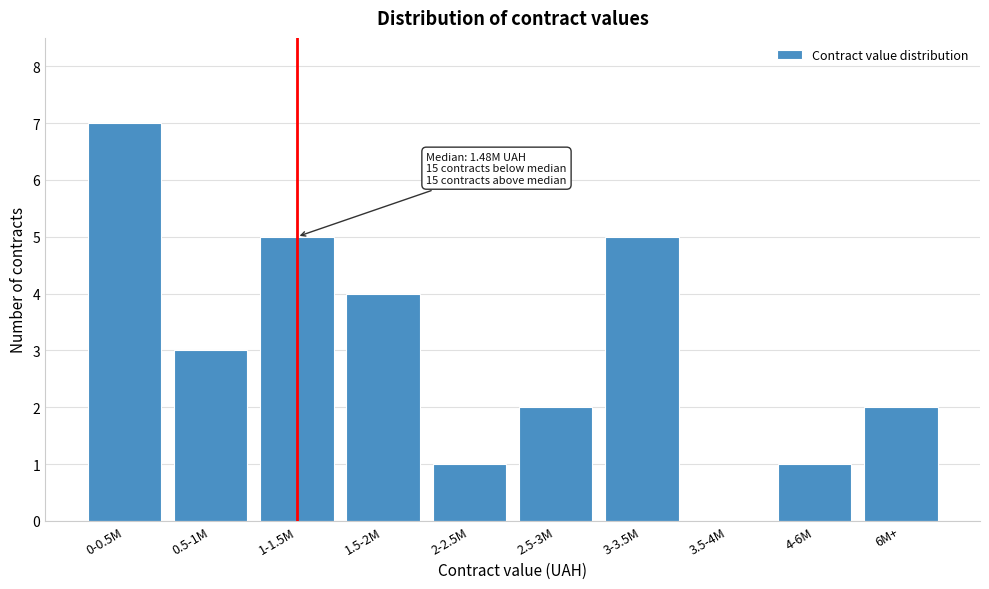

Reading left to right, transcribe all the data shown in this chart.

0-0.5M=7	0.5-1M=3	1-1.5M=5	1.5-2M=4	2-2.5M=1	2.5-3M=2	3-3.5M=5	3.5-4M=0	4-6M=1	6M+=2